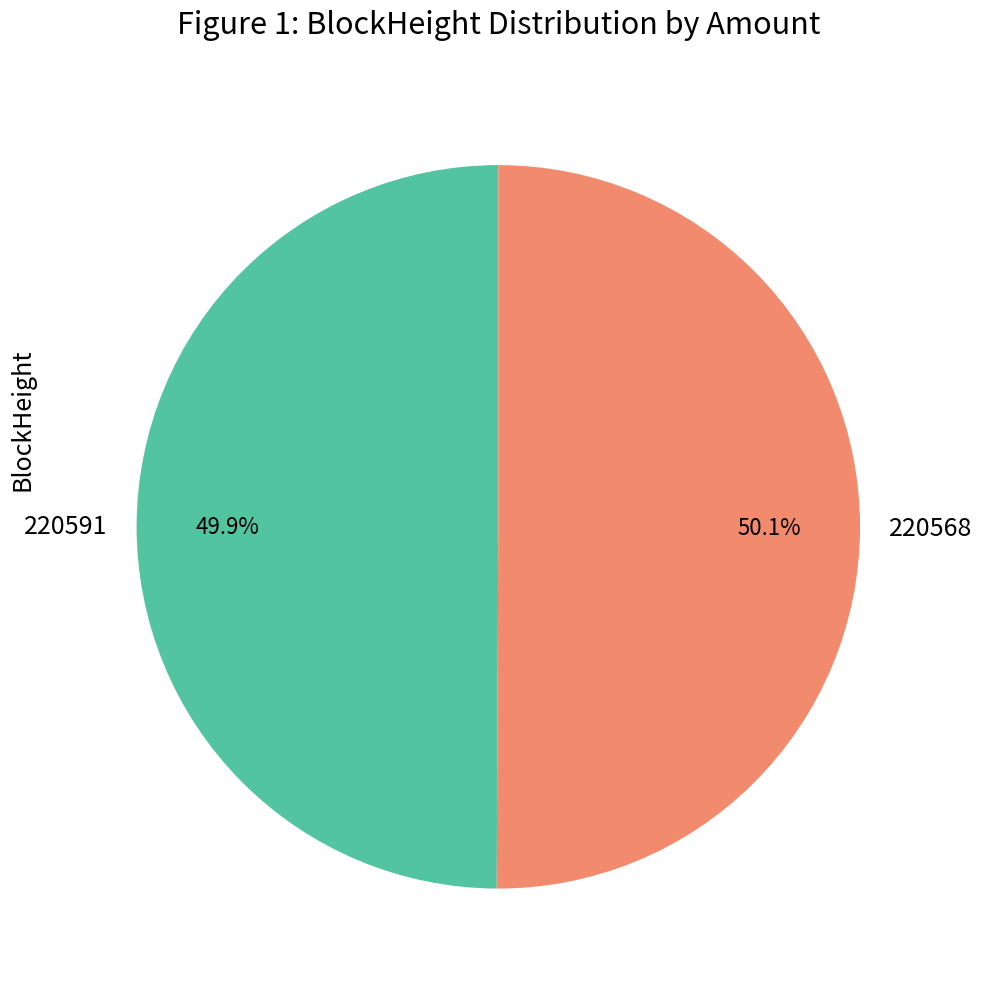

To the nearest percent, what is the combined percentage of 220568 and 220591?

100%